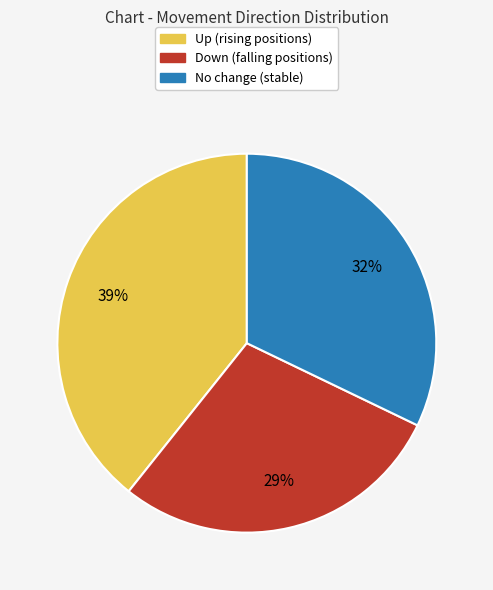

Is there any slice that represents more than half of the pie?

No